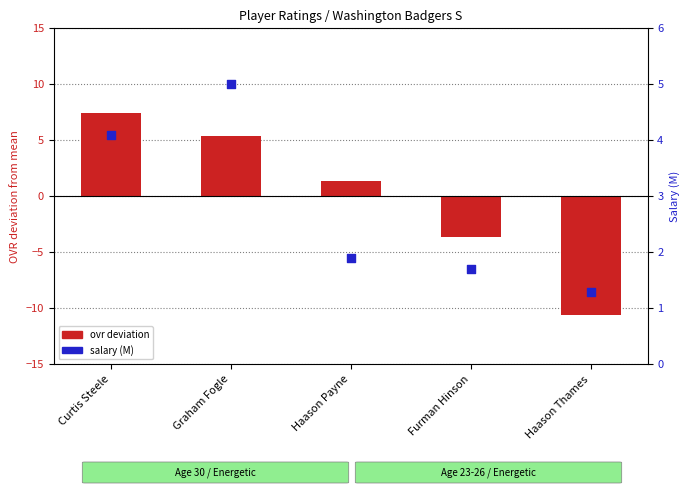

At which category is the sum across all series the highest?

Curtis Steele